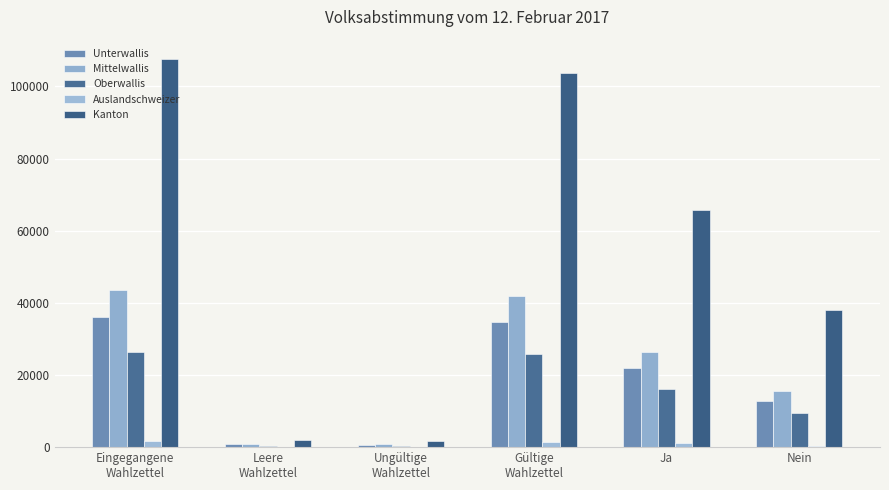

Where does the Mittelwallis series first go above 26441?

Eingegangene
Wahlzettel